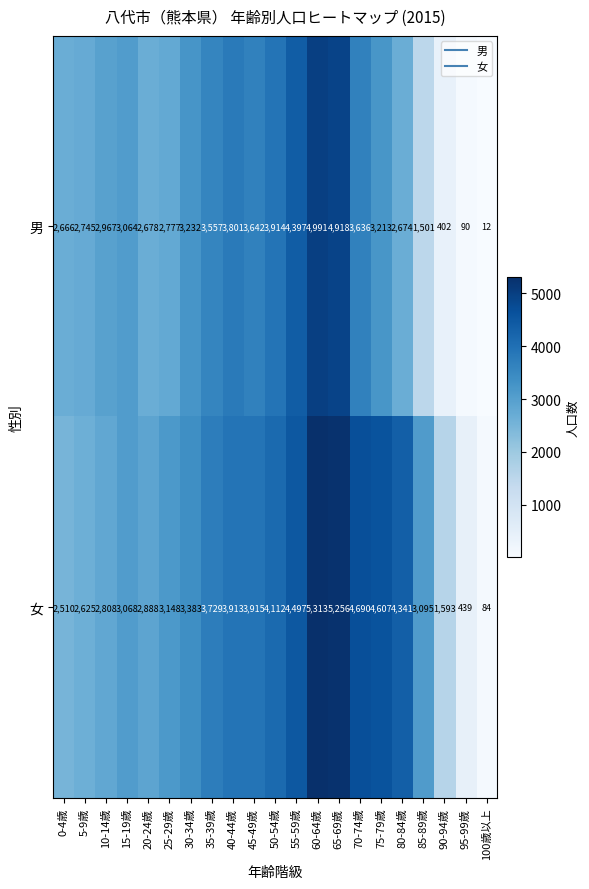

What is the difference between the highest and lowest values at 60-64歳?

322